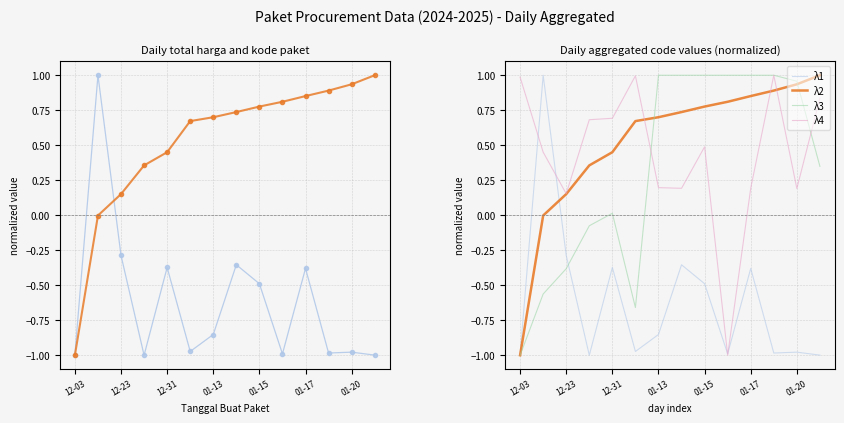

True or false: λ3 has more than 1 interior local peaks.

False